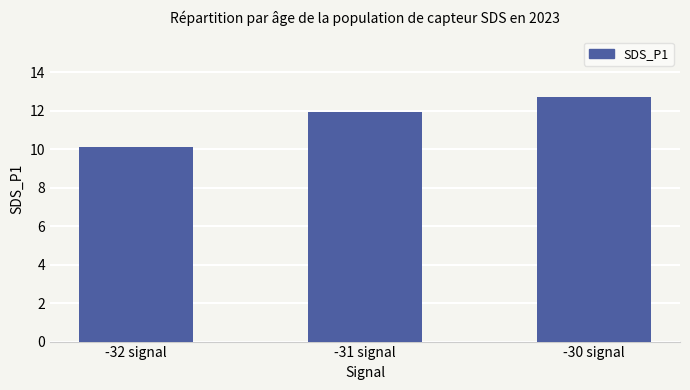

Rank the categories by value from lowest to highest.

-32 signal, -31 signal, -30 signal